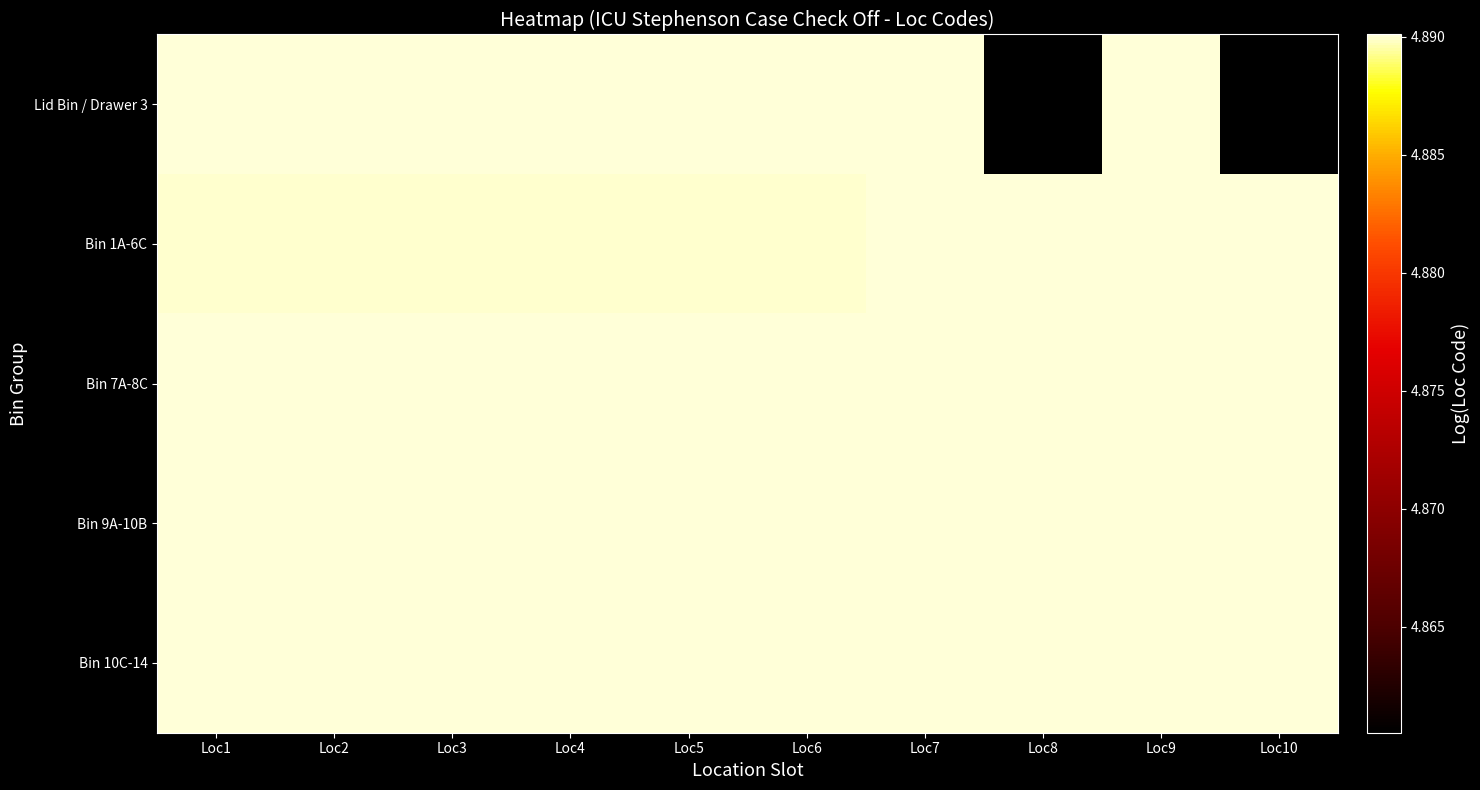

Rank the series at Loc9 from highest to lowest value.

Lid Bin / Drawer 3, Bin 10C-14, Bin 9A-10B, Bin 7A-8C, Bin 1A-6C